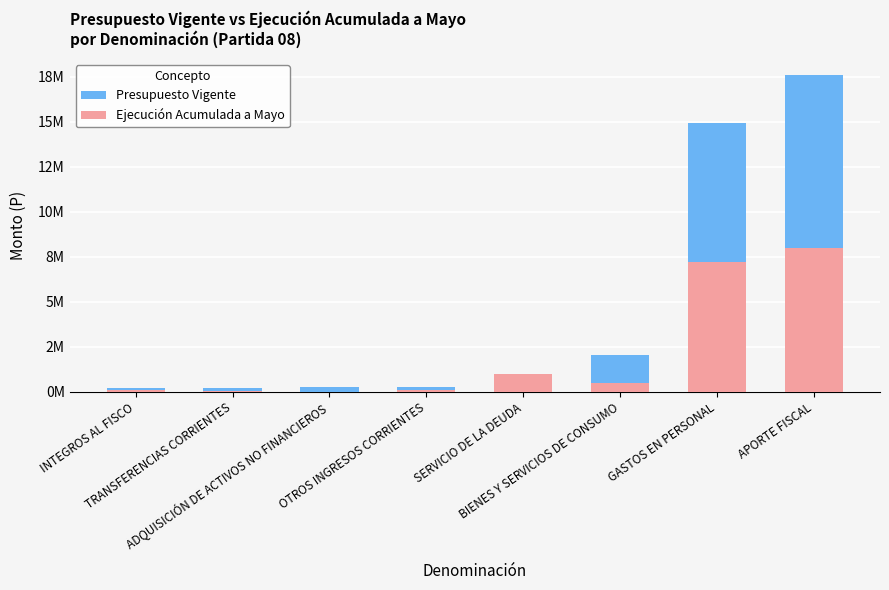

The Presupuesto Vigente series shows 23523405 at APORTE FISCAL. True or false?

False